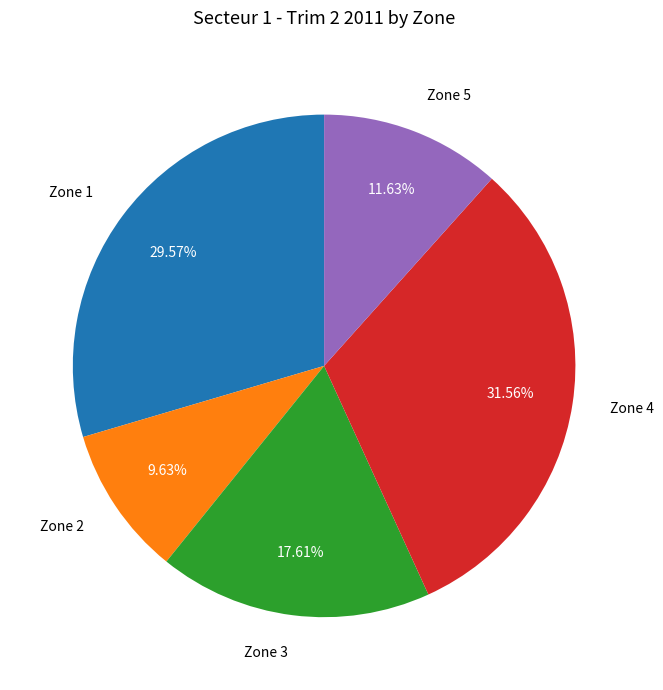

To the nearest percent, what is the difference between the largest and smallest slice percentages?

22%